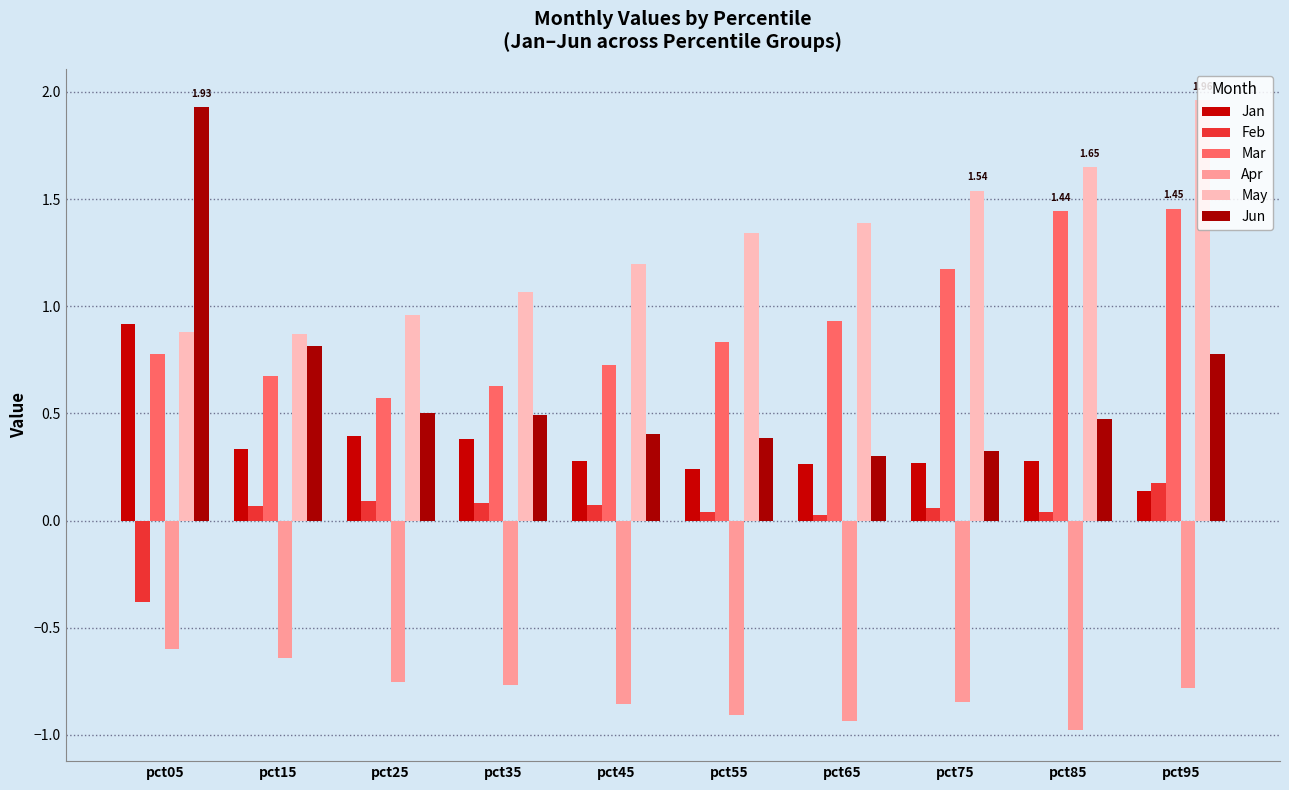

Is the value of Feb at pct85 greater than the value of Apr at pct35?

Yes